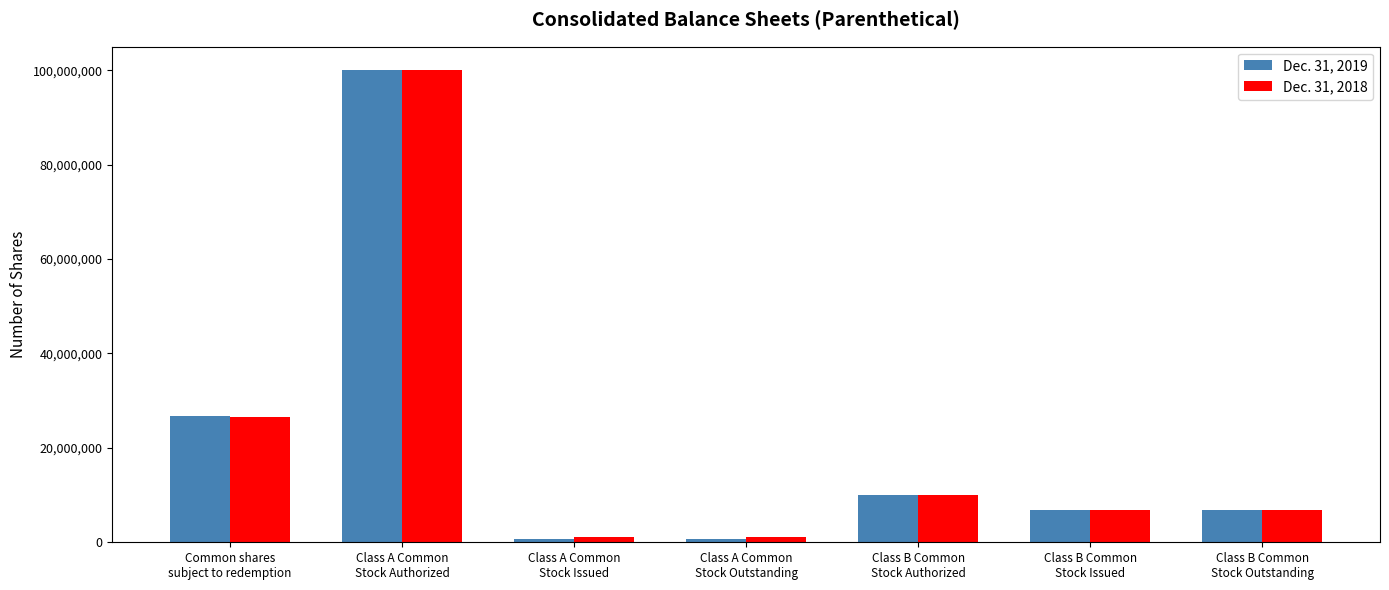

Which series has the widest spread of values?

Dec. 31, 2019